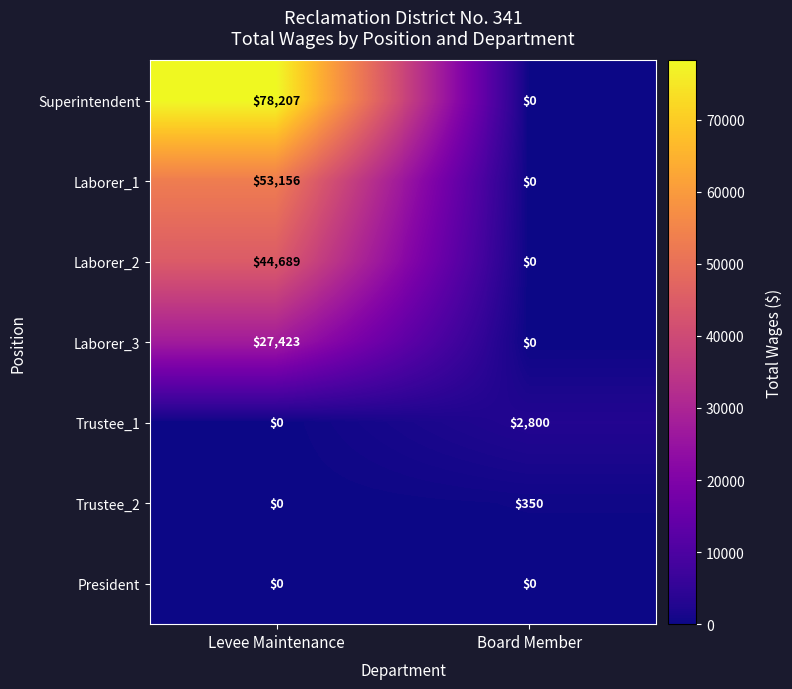

True or false: Laborer_3 has a value of 5922 at Levee Maintenance.

False